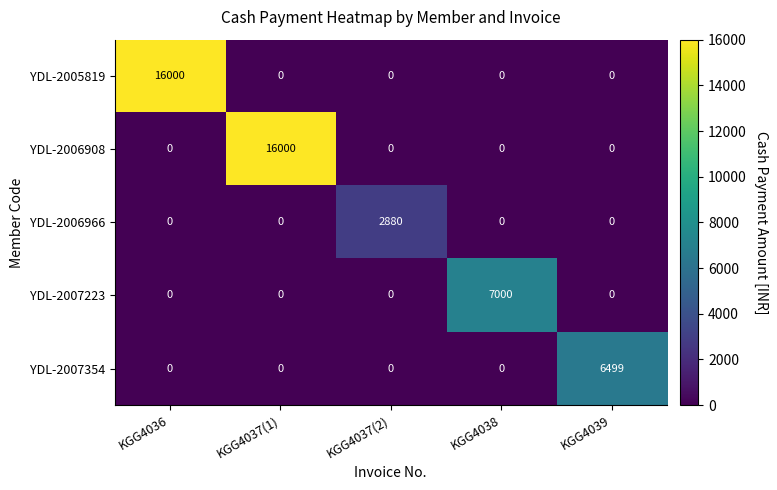

Is the value of YDL-2007354 at KGG4036 greater than the value of YDL-2006966 at KGG4037(2)?

No